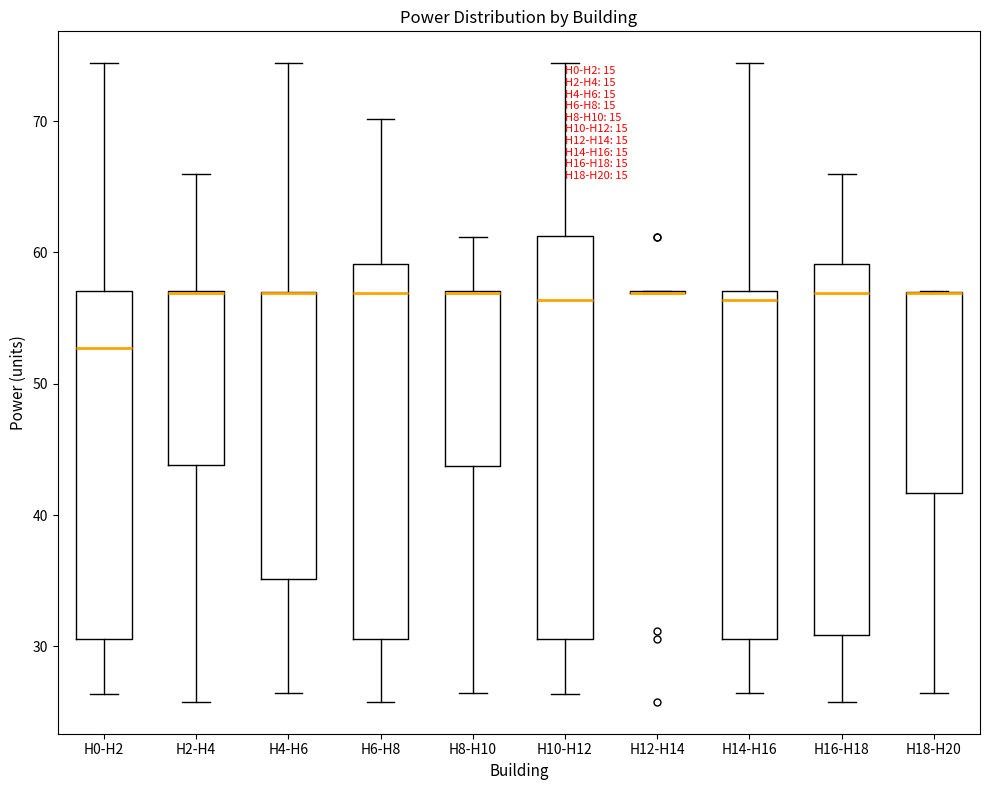

Which box is the tallest, from its lower edge to its upper edge?

H10-H12